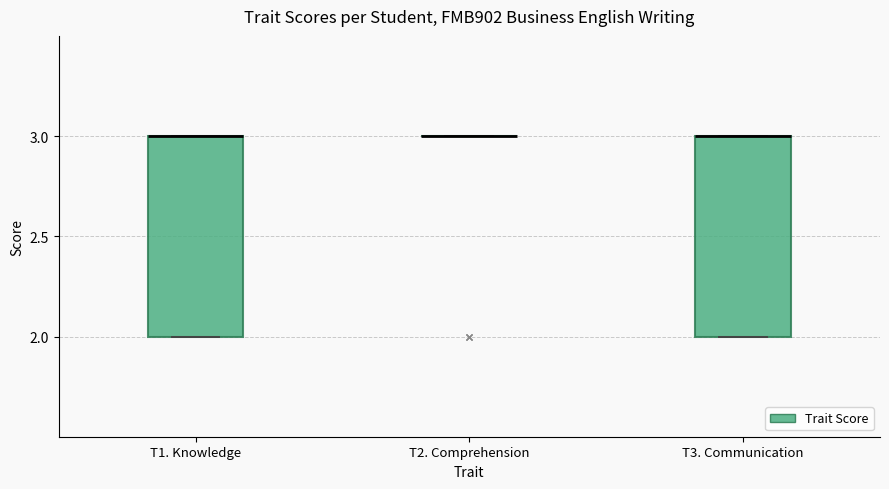

Reading left to right, transcribe this box plot: for each box, give where its median line is, the range the box spans, and where its two whiskers end, as read against the y-axis. The values are not printed on the chart, so give them approximately, as read against the axis.

T1. Knowledge: median 3 (drawn on the box's upper edge), box 2 to 3, whiskers 2 to 3
T2. Comprehension: box collapsed to a line at 3, whiskers 3 to 3
T3. Communication: median 3 (drawn on the box's upper edge), box 2 to 3, whiskers 2 to 3